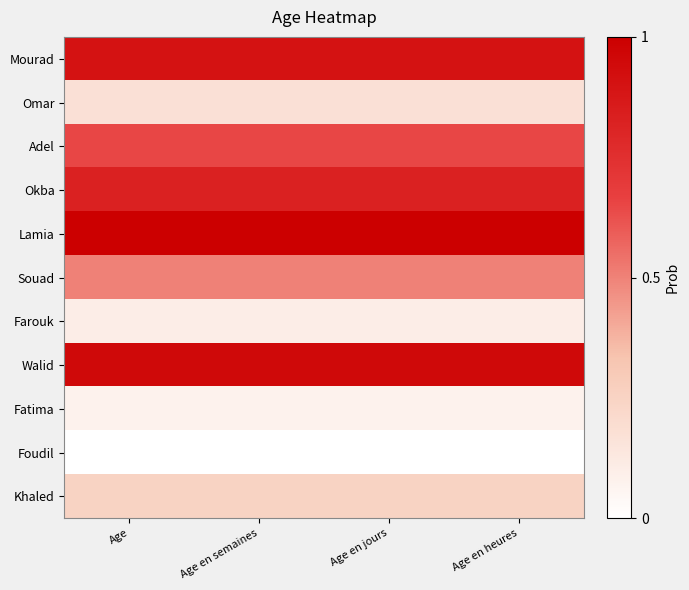

Which has a higher value, Age or Age en semaines?

Age